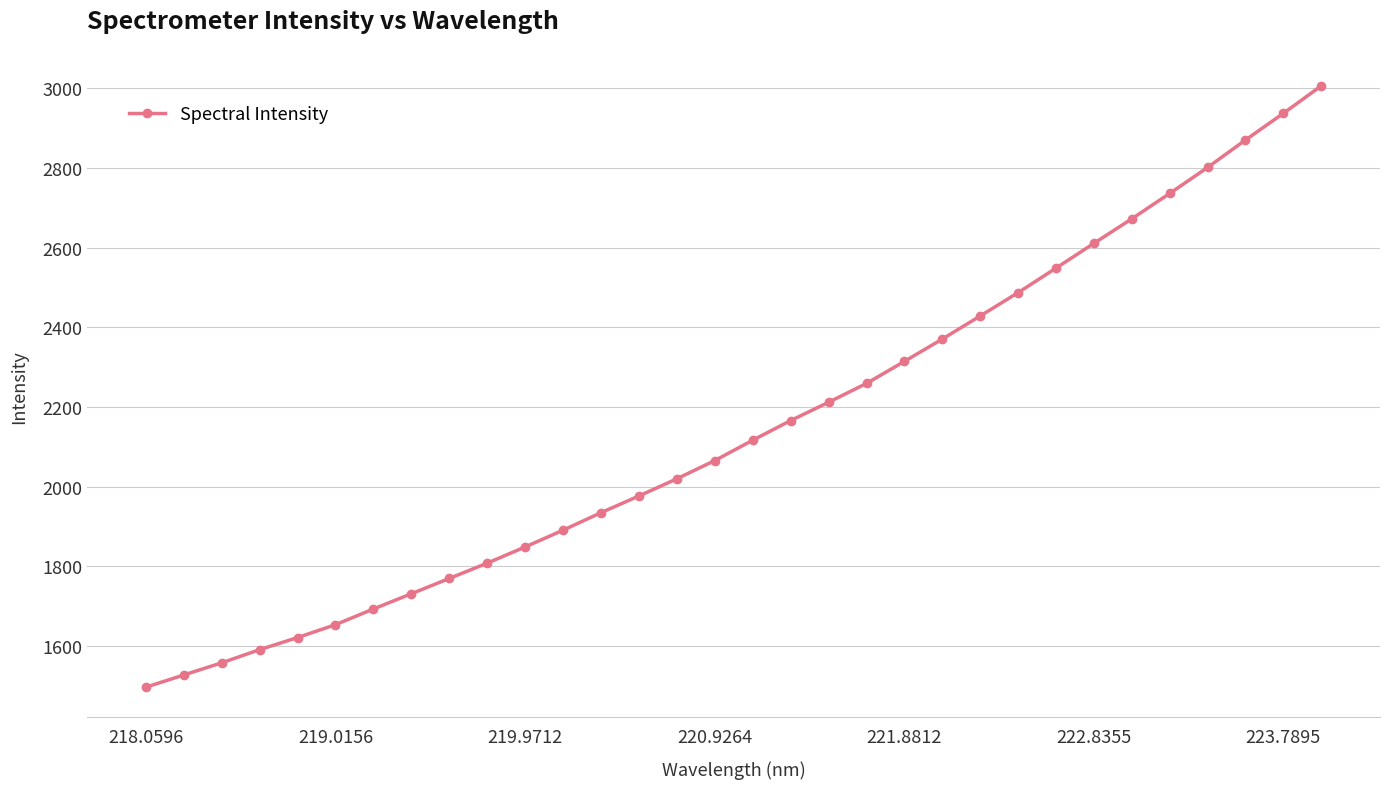

What is the maximum value shown in the chart?

3006.3